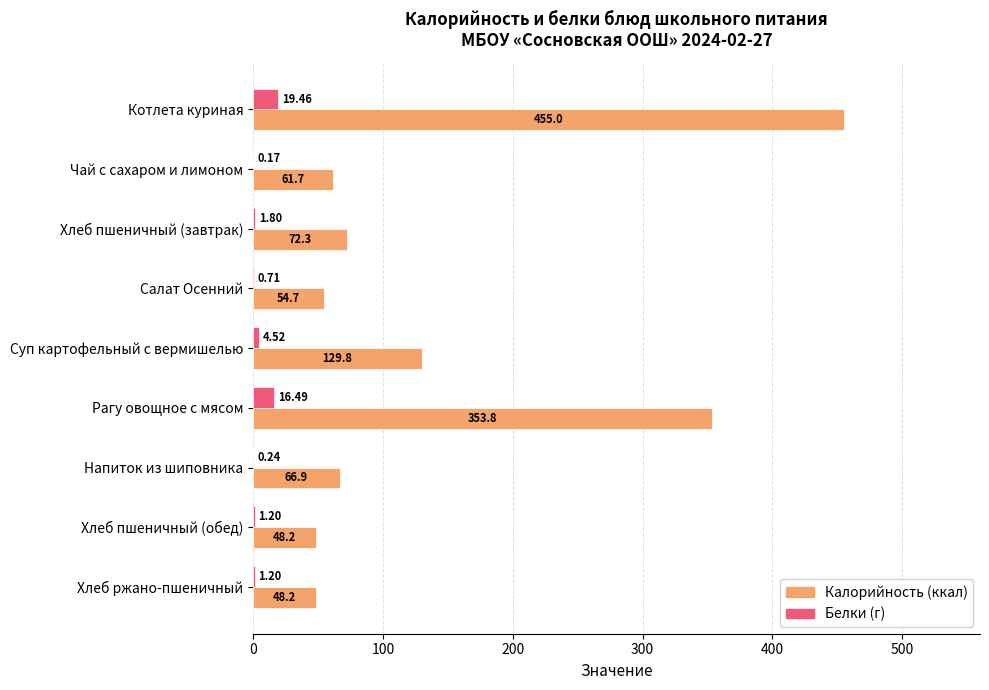

At which category does the chart reach its peak across all series?

Котлета куриная